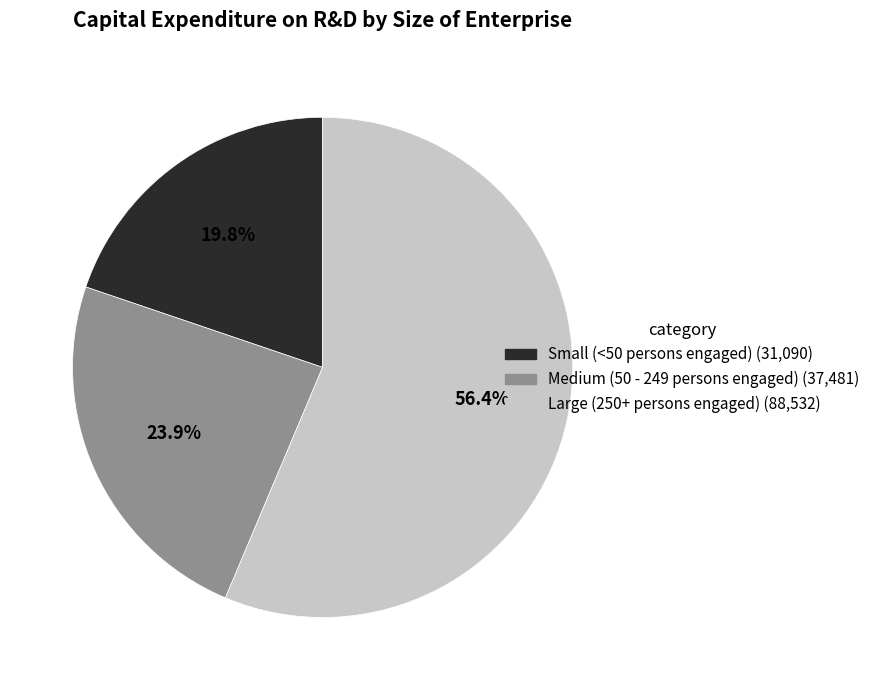

What percentage is NOT represented by Medium (50 - 249 persons engaged)?

76.1%